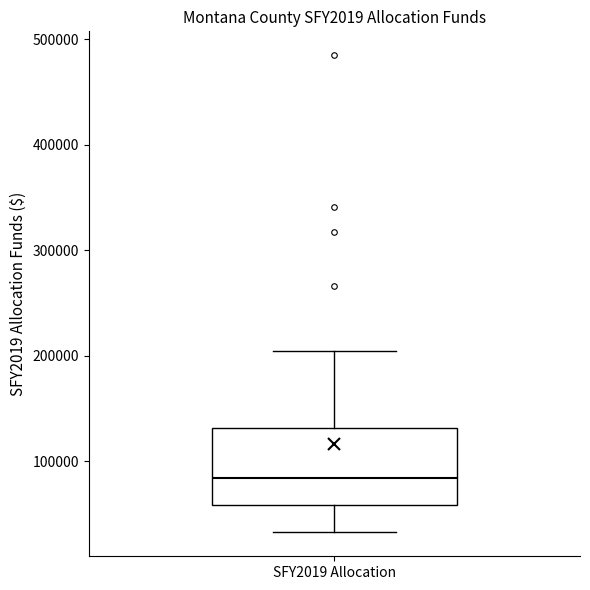

Where does the upper whisker of the box for SFY2019 Allocation end on the y-axis? The values are not printed on the chart, so give them approximately, as read against the axis.

200000